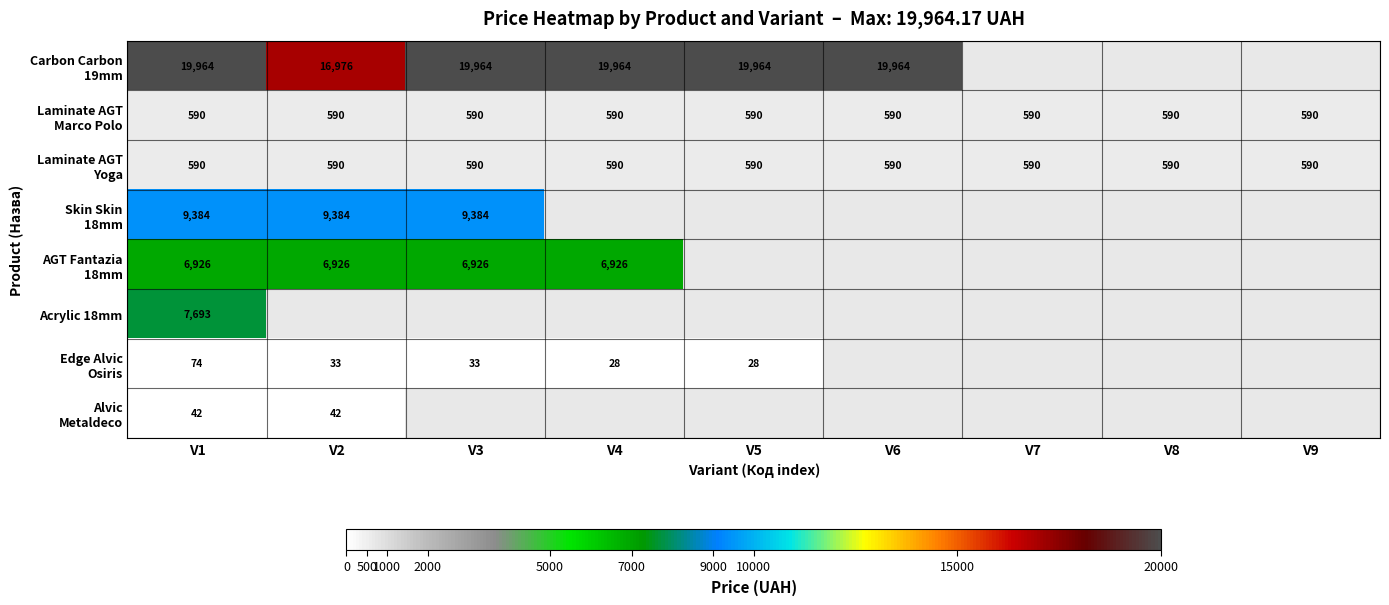

At which category does the chart reach its minimum across all series?

V4